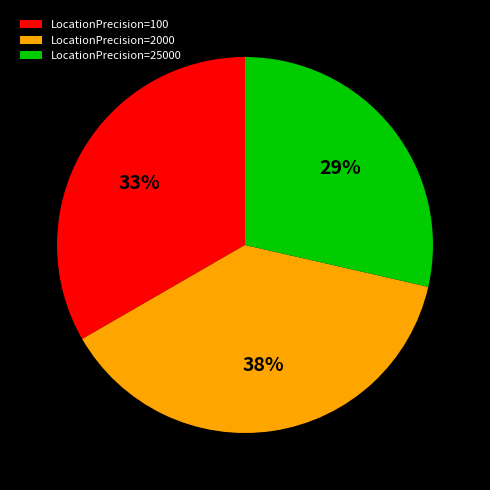

To the nearest percent, what portion does LocationPrecision=25000 represent?

29%